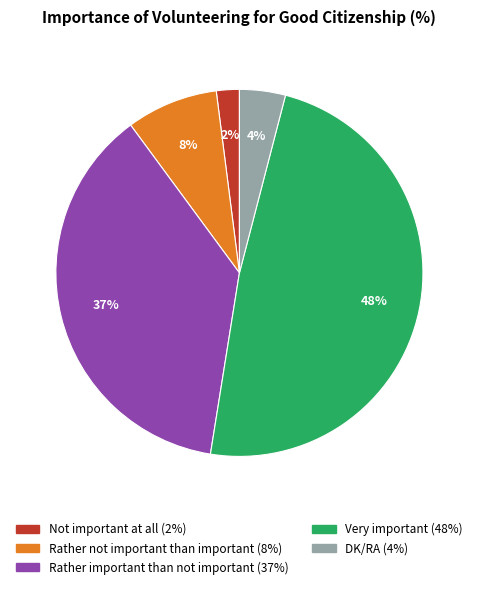

True or false: Rather not important than important accounts for 19% of the total.

False